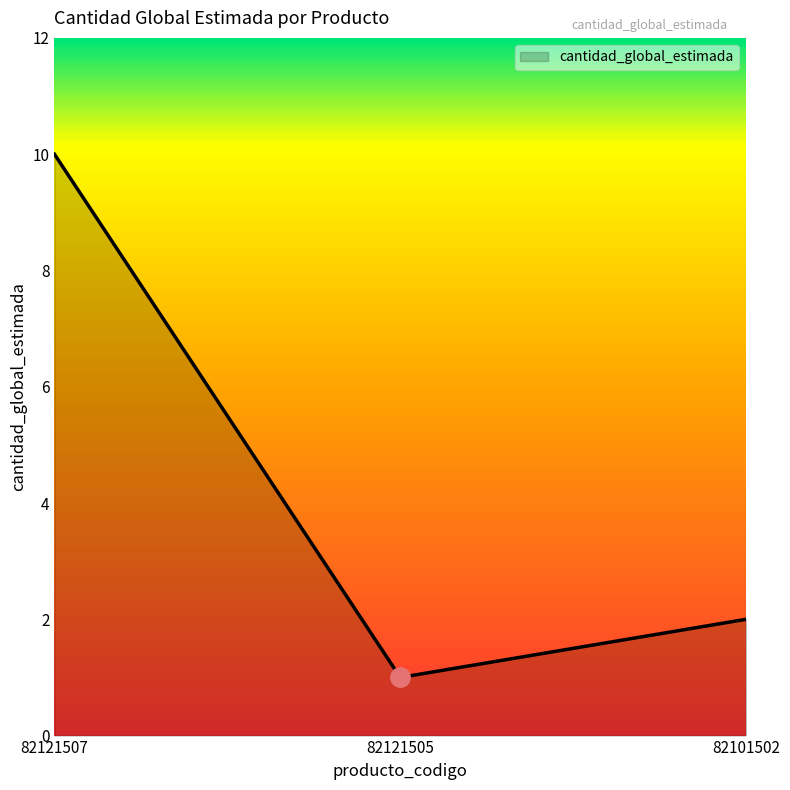

Rank the categories by value from highest to lowest.

82121507, 82101502, 82121505